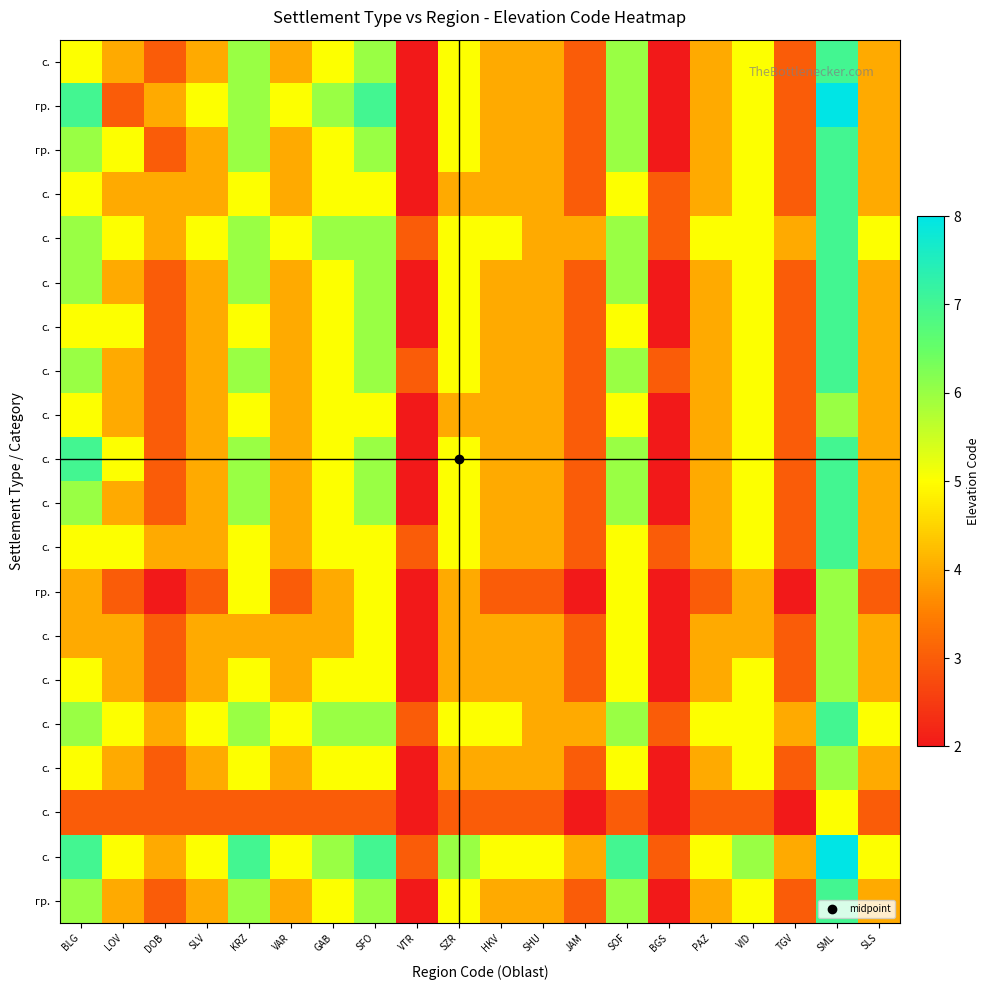

At which category is the sum across all series the highest?

SML